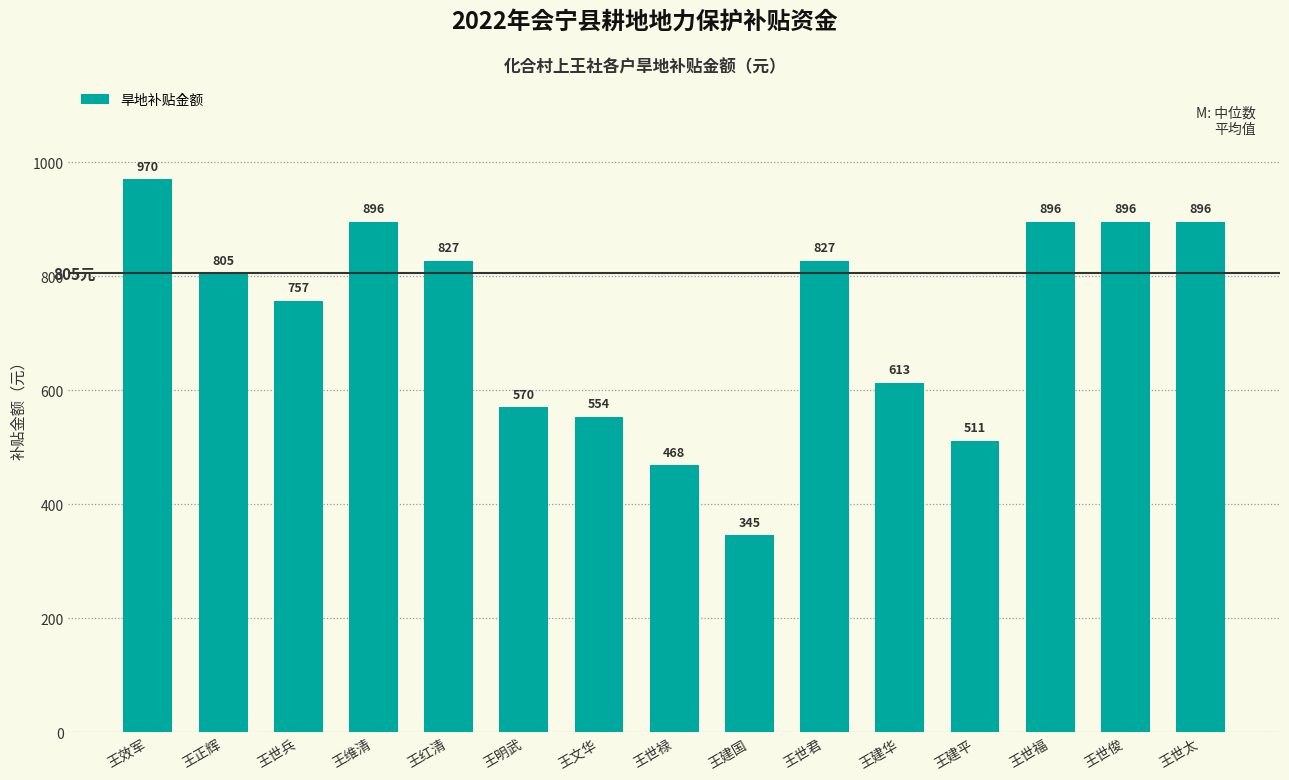

What is the label of the 7th bar from the right?

王建国